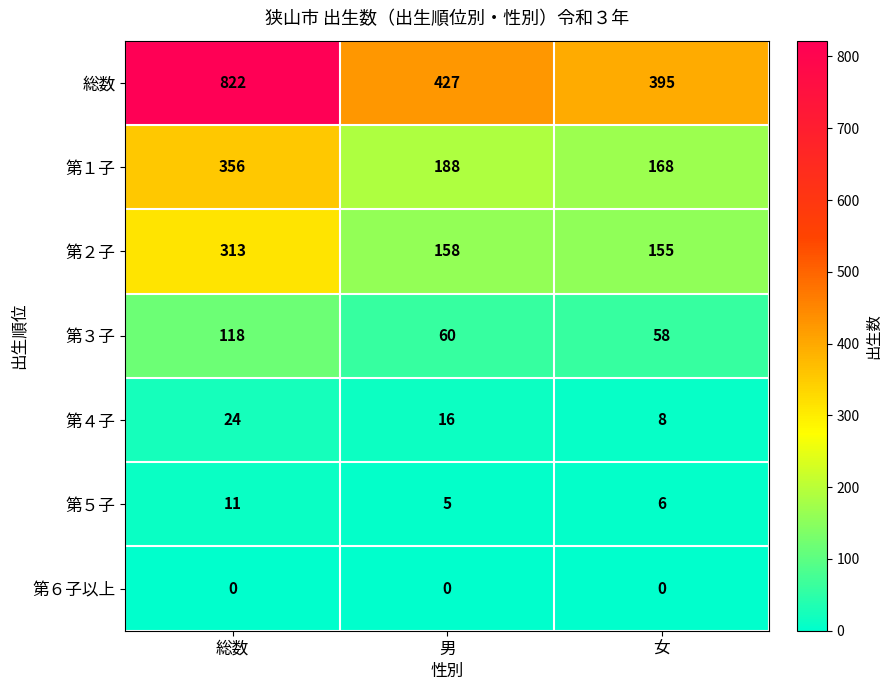

What is the highest value of the 第４子 series?

24